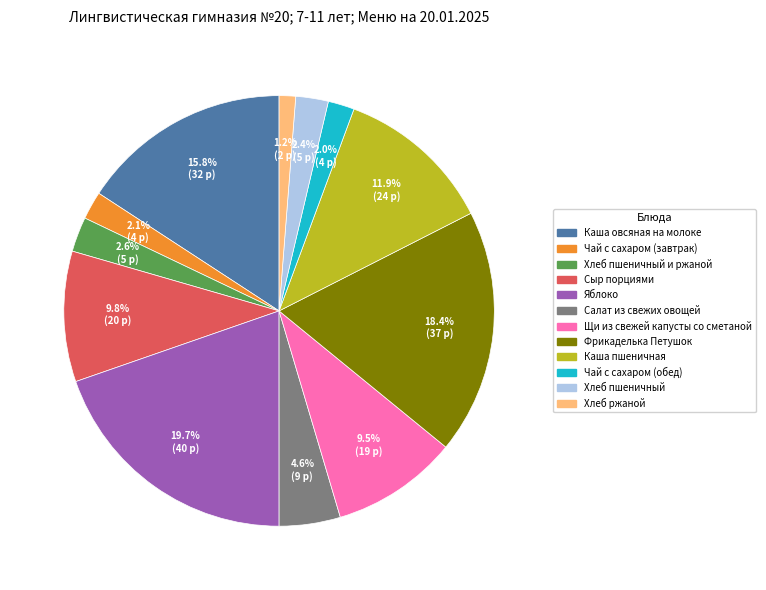

Is there a majority slice in this chart?

No